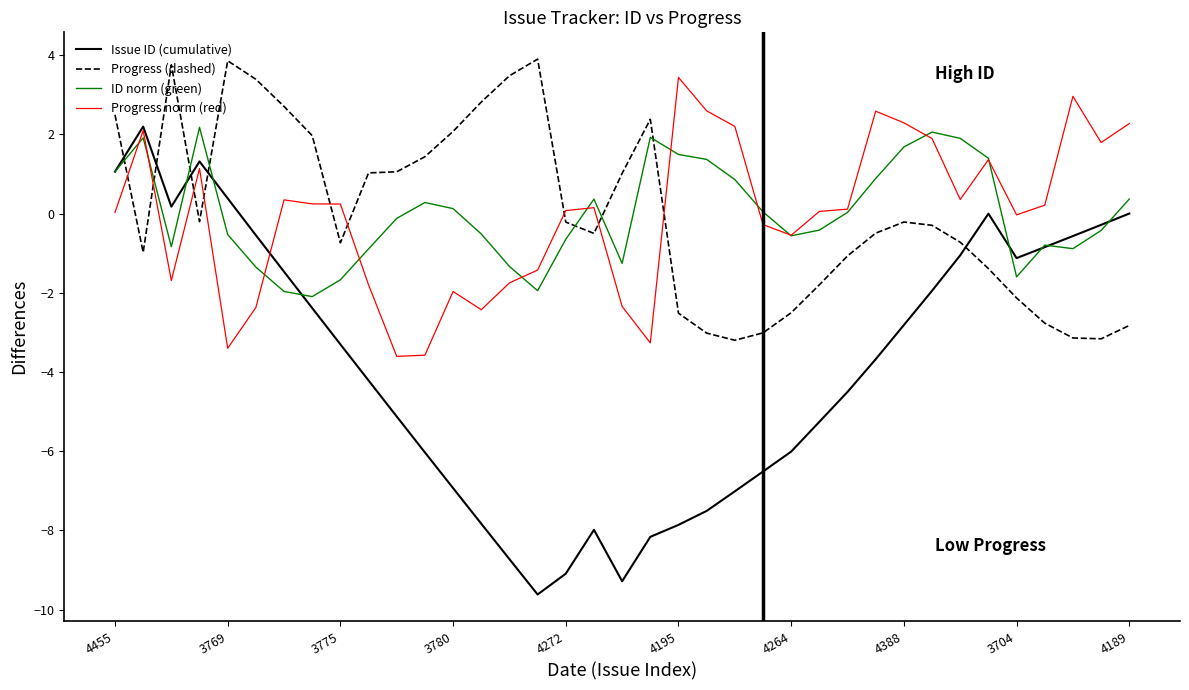

Which series has the largest range (max minus min)?

Issue ID (cumulative)